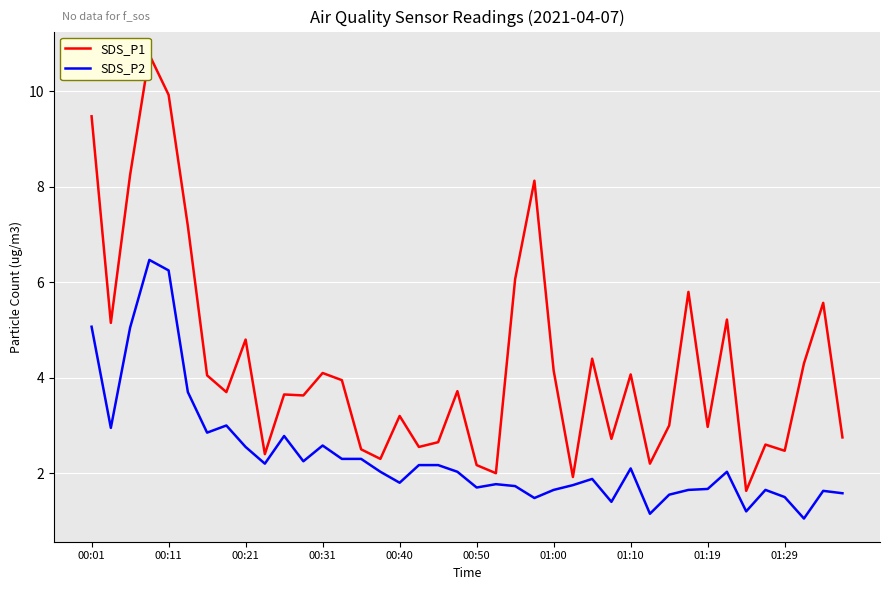

What is the difference between the maximum and minimum values in the SDS_P2 series?

5.4